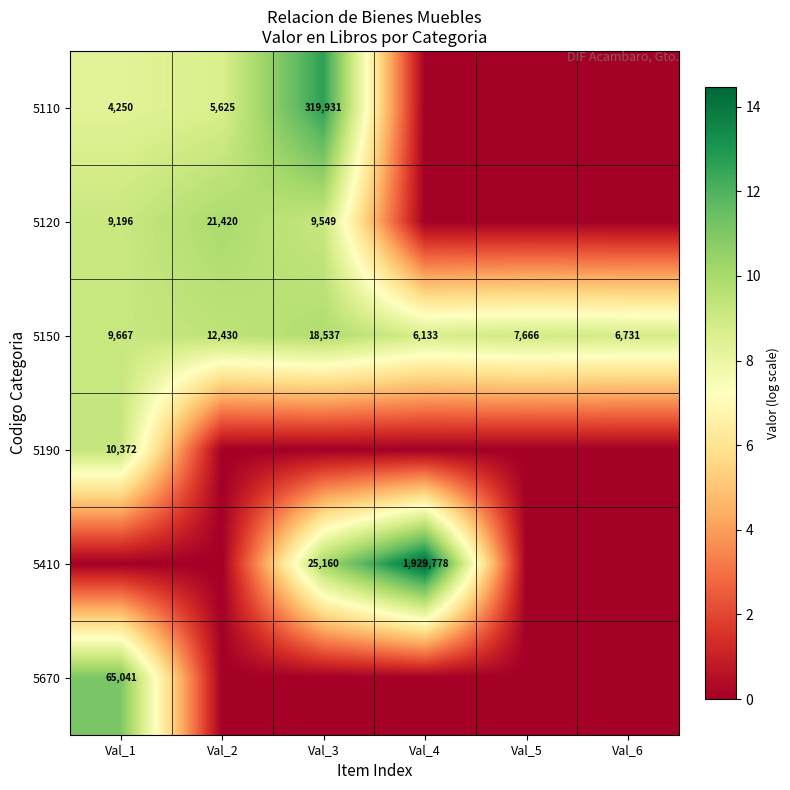

Is it true that 5150 equals 7666 at Val_5?

True